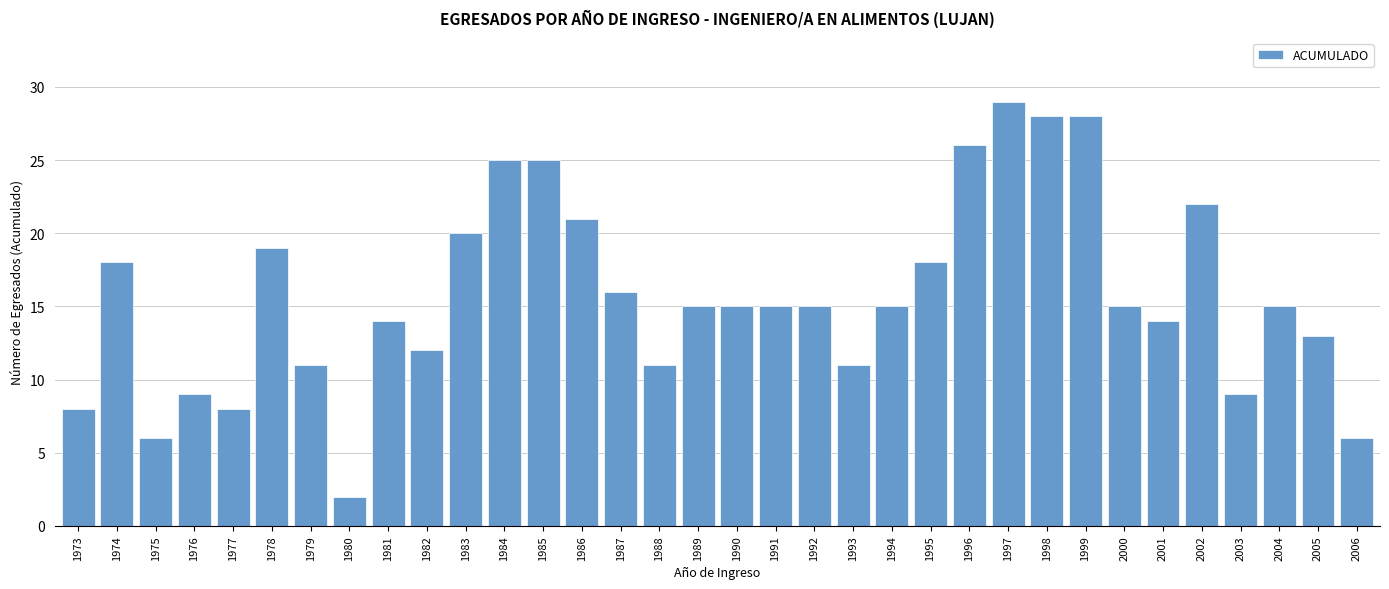

The value at 2001 is 5. True or false?

False